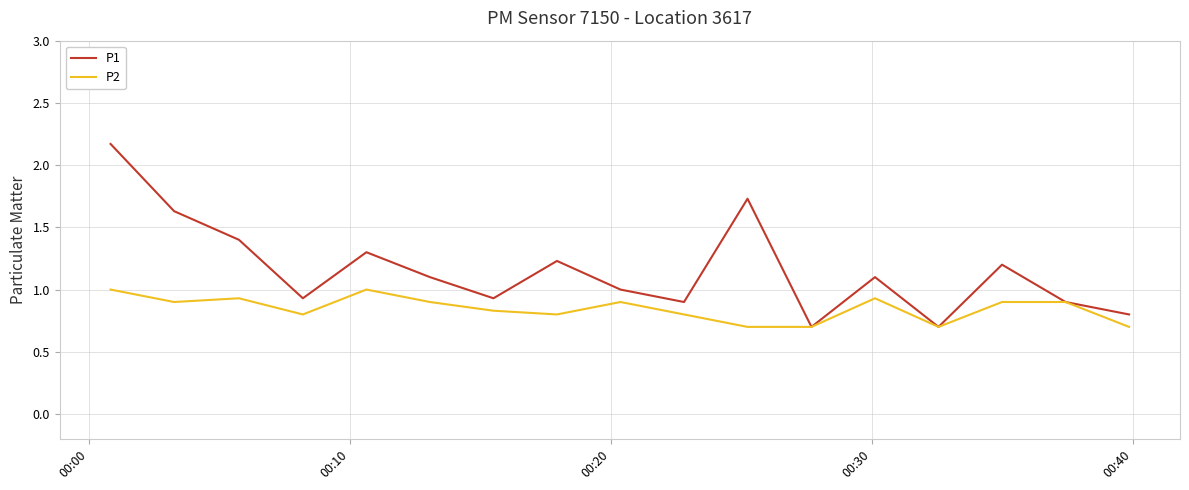

What are all the series names shown in the legend?

P1, P2